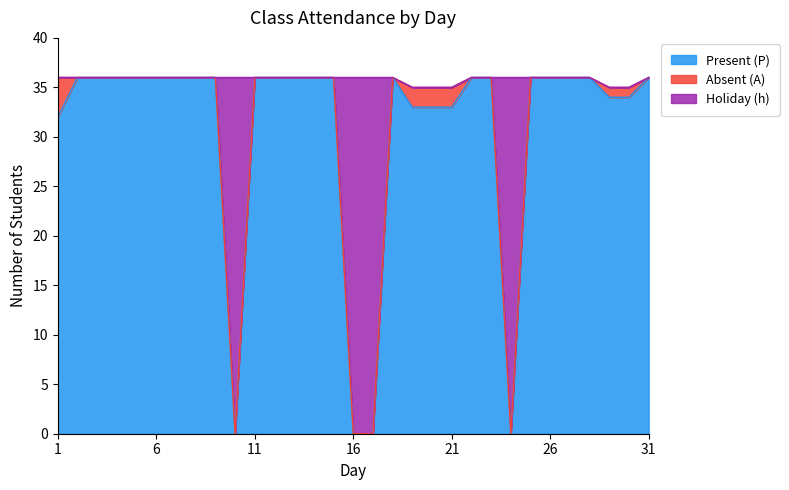

Is the value of Holiday (h) at 28 greater than the value of Present (P) at 11?

No